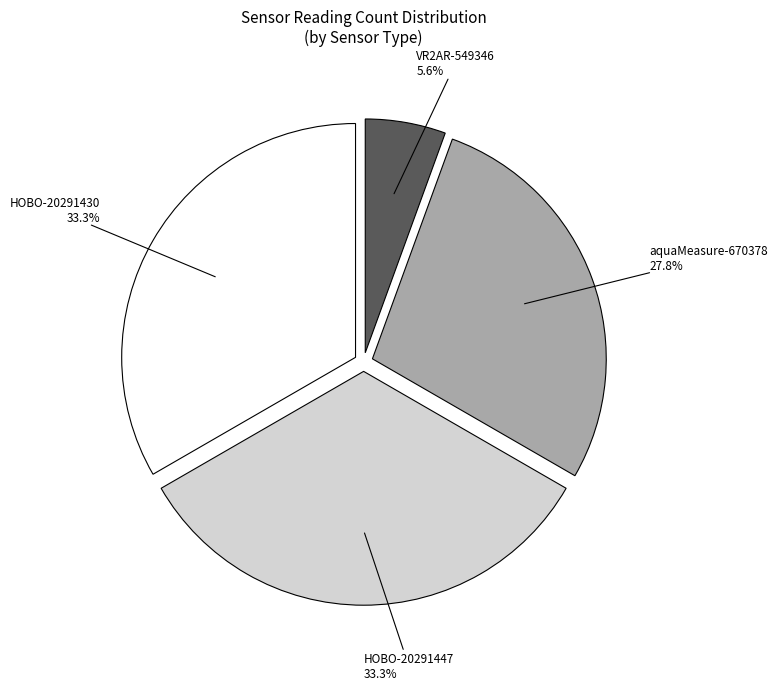

Does any single category account for the majority?

No